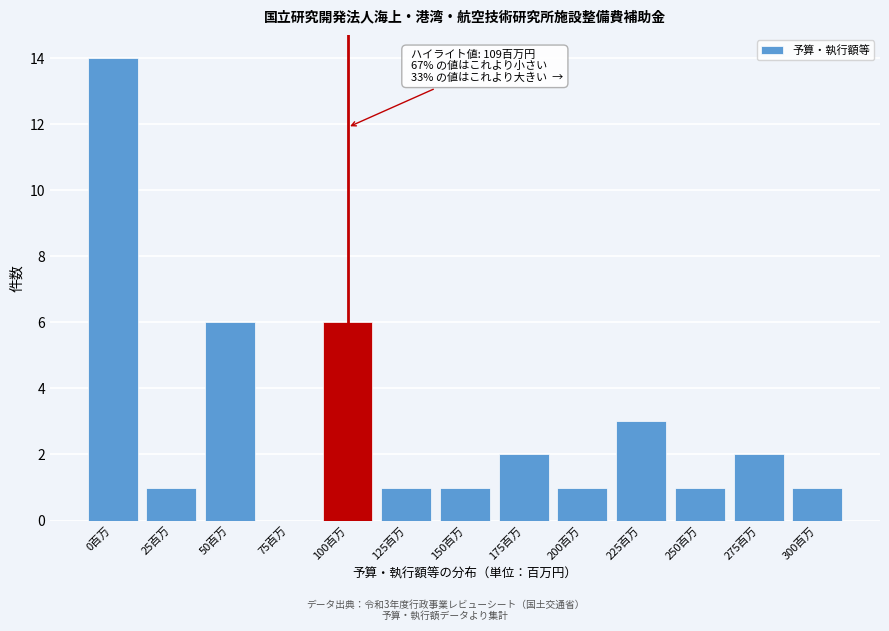

Reading right to left, list all the values displayed in this chart.

300百万=1	275百万=2	250百万=1	225百万=3	200百万=1	175百万=2	150百万=1	125百万=1	100百万=6	75百万=0	50百万=6	25百万=1	0百万=14